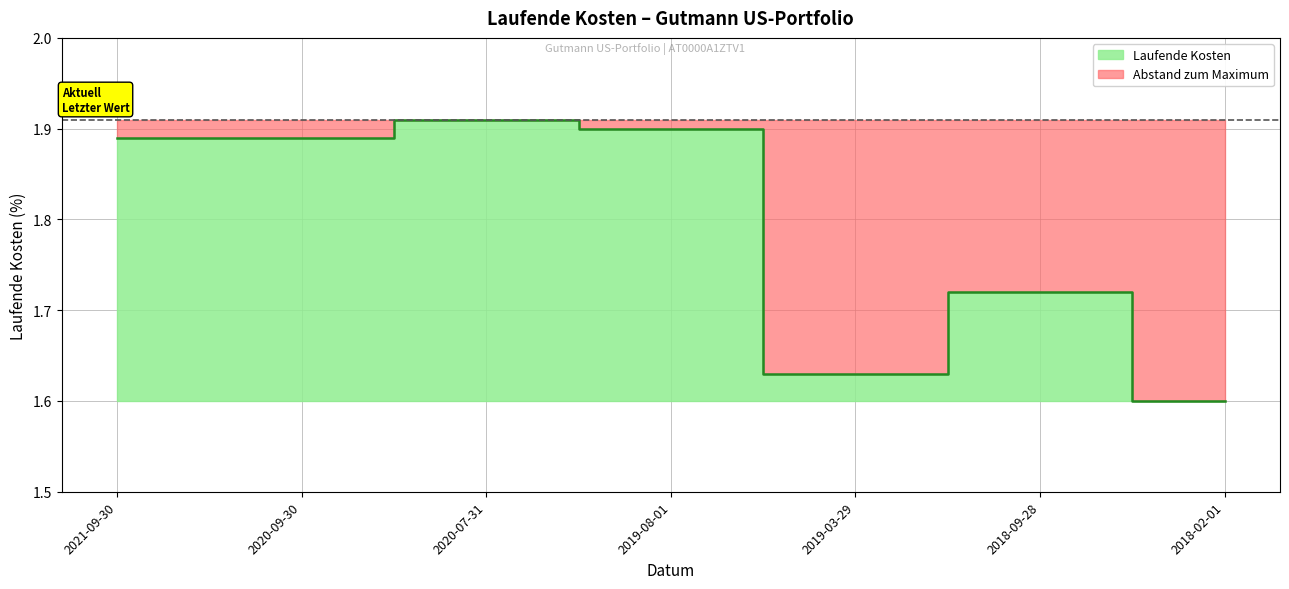

List the labels in order of value, largest first.

2020-07-31, 2019-08-01, 2021-09-30, 2020-09-30, 2018-09-28, 2019-03-29, 2018-02-01